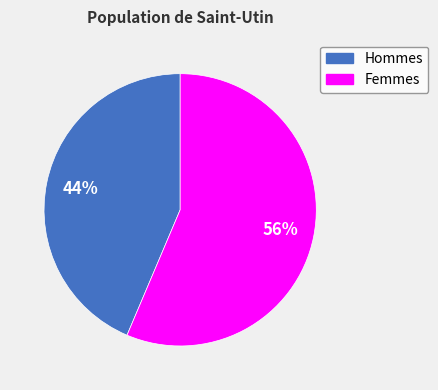

How many slices are in this pie chart?

2